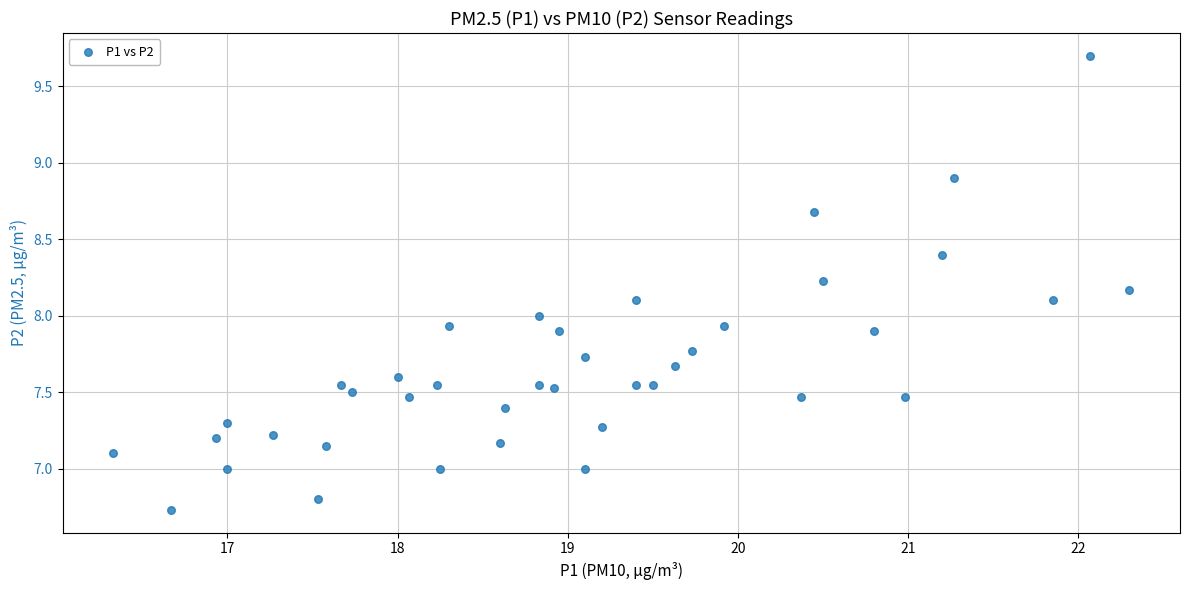

What is the range of Y values (max minus min)?

3.0